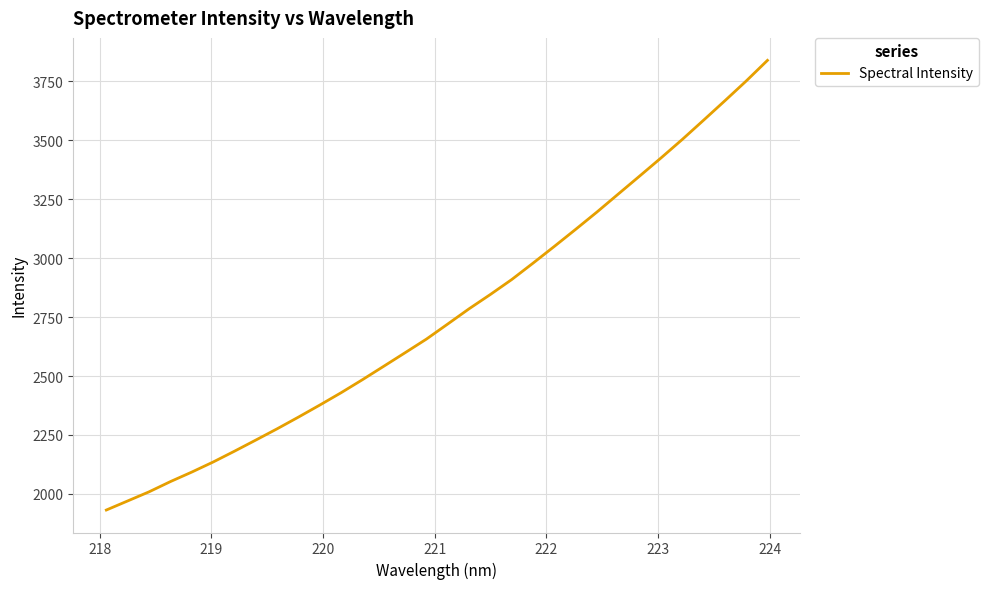

What is the greatest value displayed?

3839.7